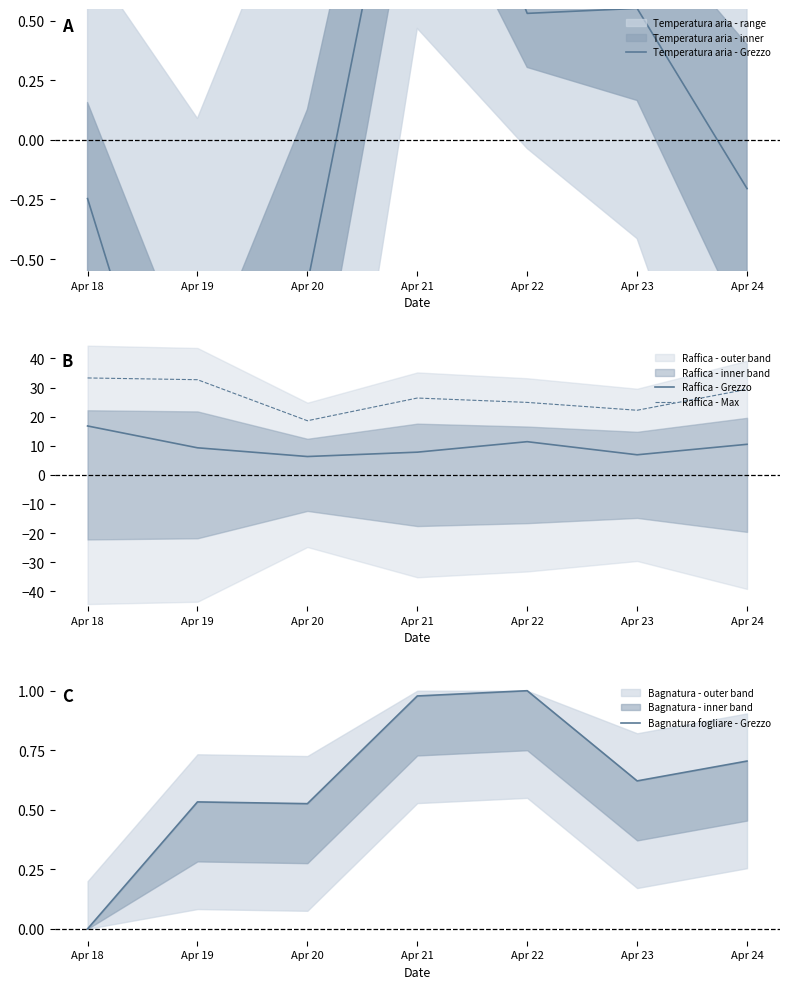

Which series has the widest spread of values?

Raffica - Max